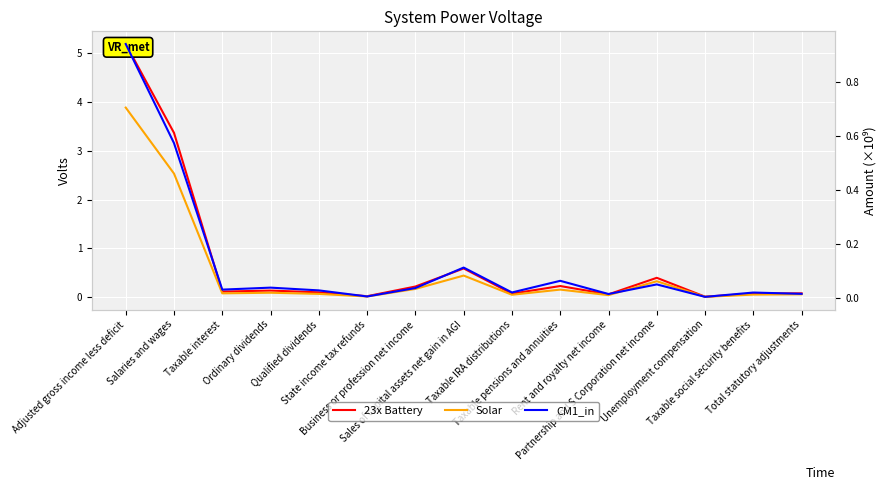

How many lines are shown in the chart?

3